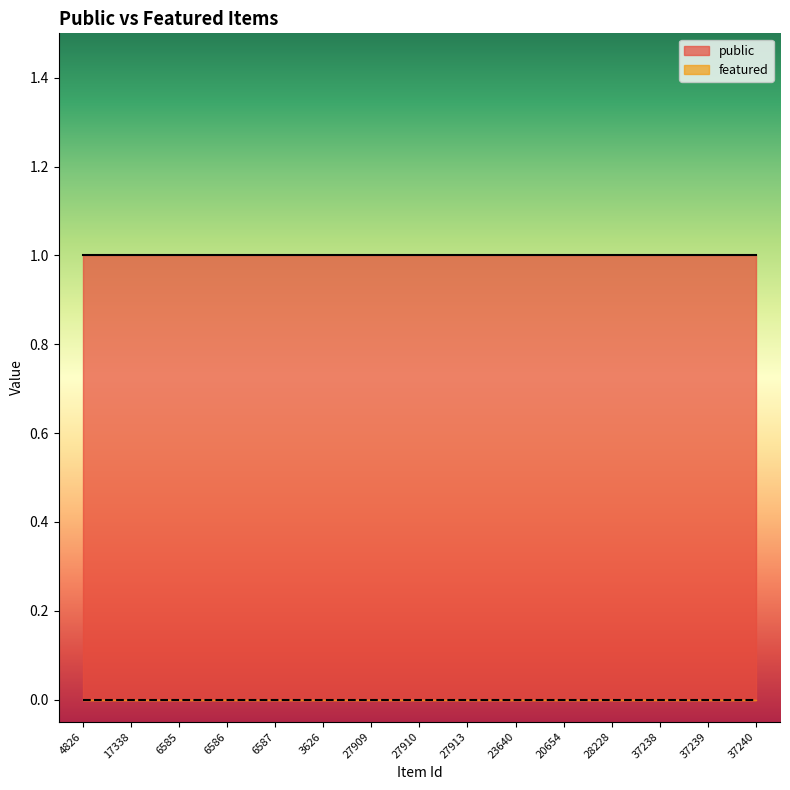

List the labels in order of public value, smallest first.

4826, 17338, 6585, 6586, 6587, 3626, 27909, 27910, 27913, 23640, 20654, 28228, 37238, 37239, 37240